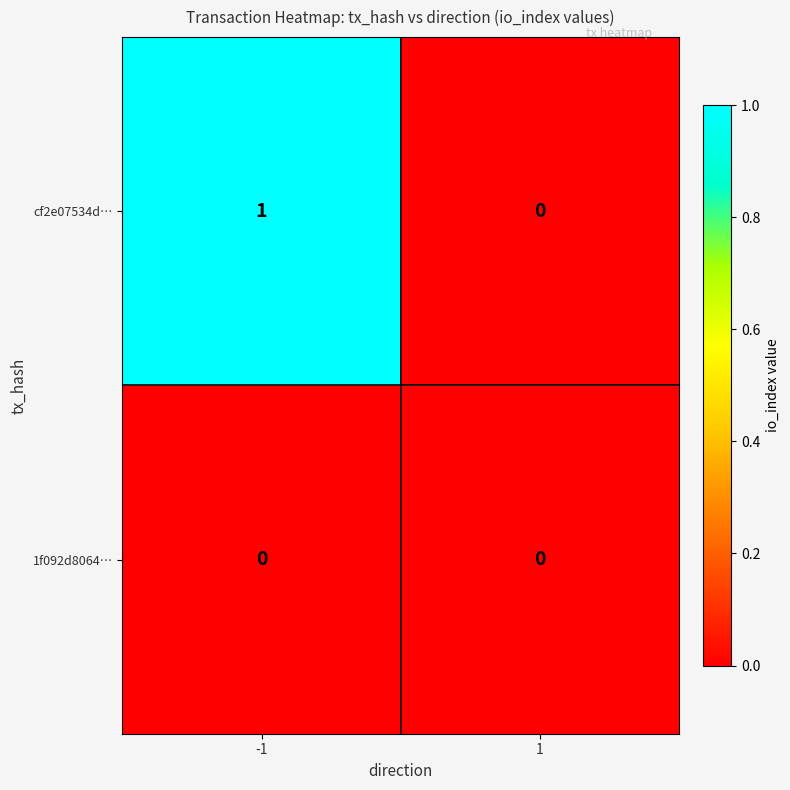

Reading left to right, extract all data points from this chart.

cf2e07534d…: -1=1	1=0
1f092d8064…: -1=0	1=0